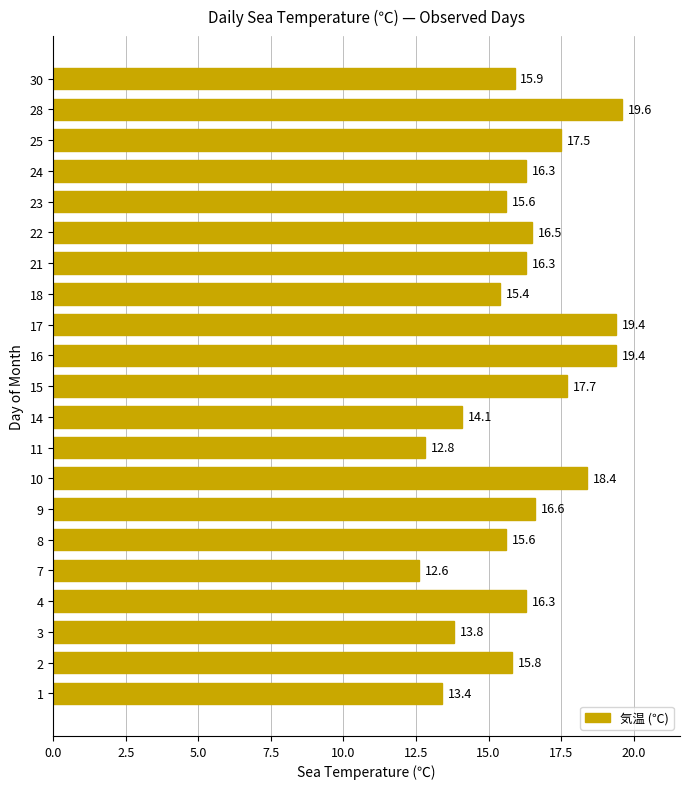

How many series are shown in this chart?

1